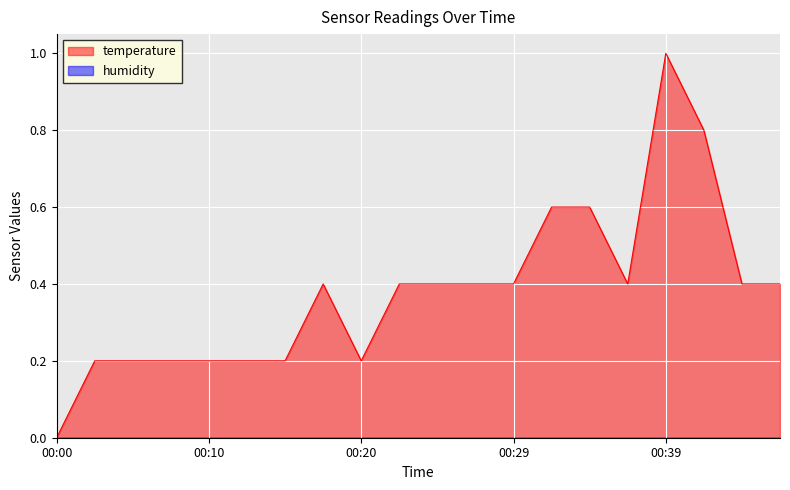

Which has a higher value, 00:15 or 00:03?

00:15